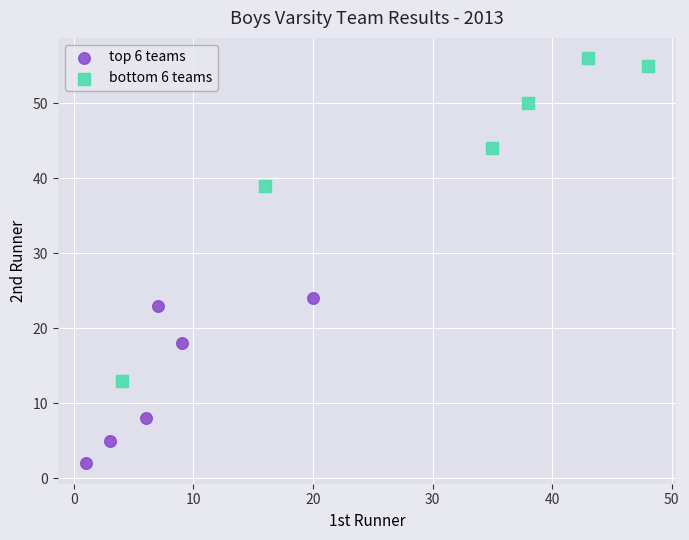

Which series has the largest Y range (max minus min)?

bottom 6 teams